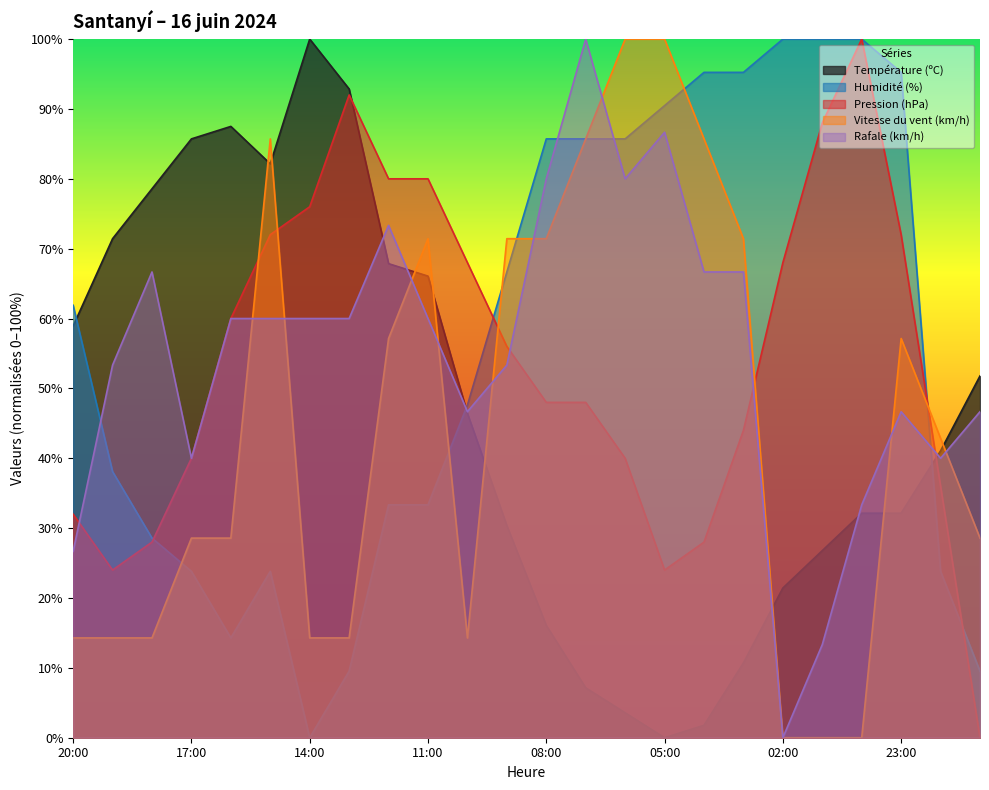

Rank the categories by Humidité (%) value from highest to lowest.

02:00, 01:00, 00:00, 04:00, 03:00, 23:00, 05:00, 08:00, 07:00, 06:00, 09:00, 20:00, 10:00, 19:00, 12:00, 11:00, 18:00, 17:00, 15:00, 22:00, 16:00, 13:00, 21:00, 14:00